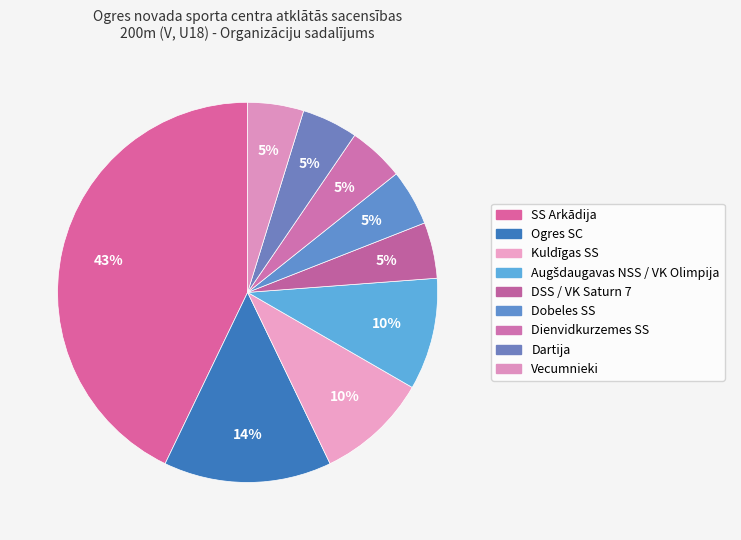

What is the total percentage of Kuldīgas SS and DSS / VK Saturn 7?

14.3%